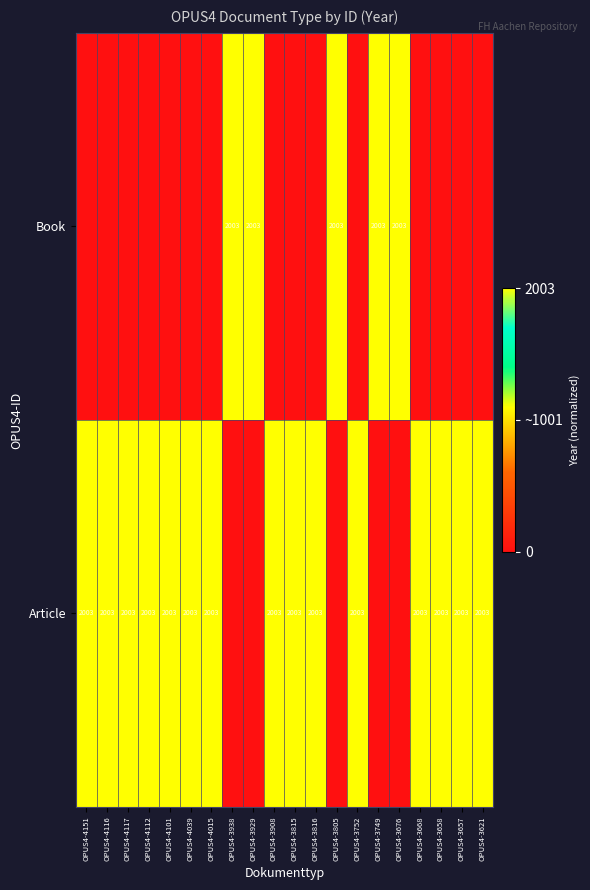

What is the sum of the Article values at OPUS4-4101 and OPUS4-3658?

4006